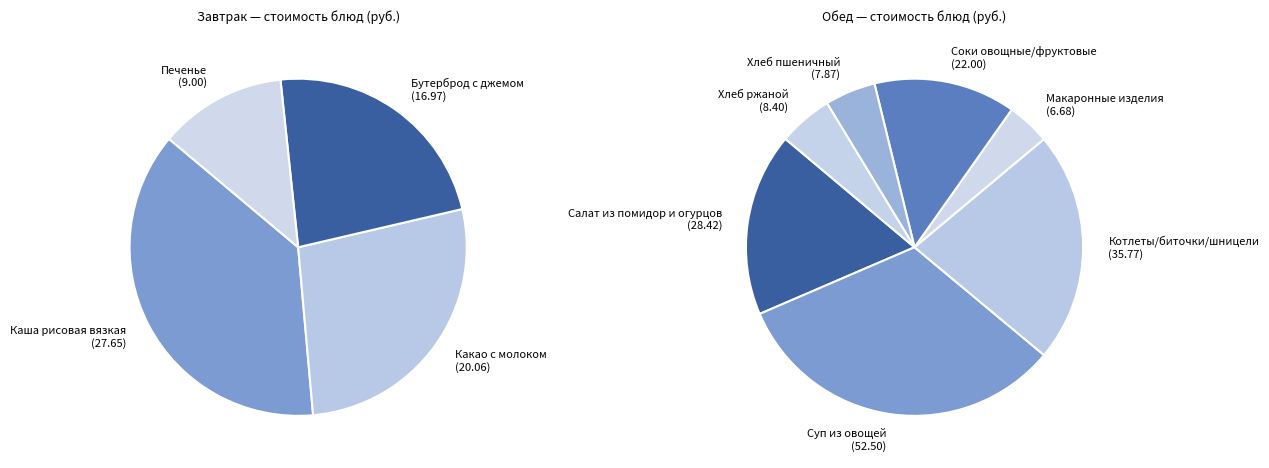

To the nearest percent, what is the combined percentage of Каша рисовая вязкая and Хлеб ржаной?

15%